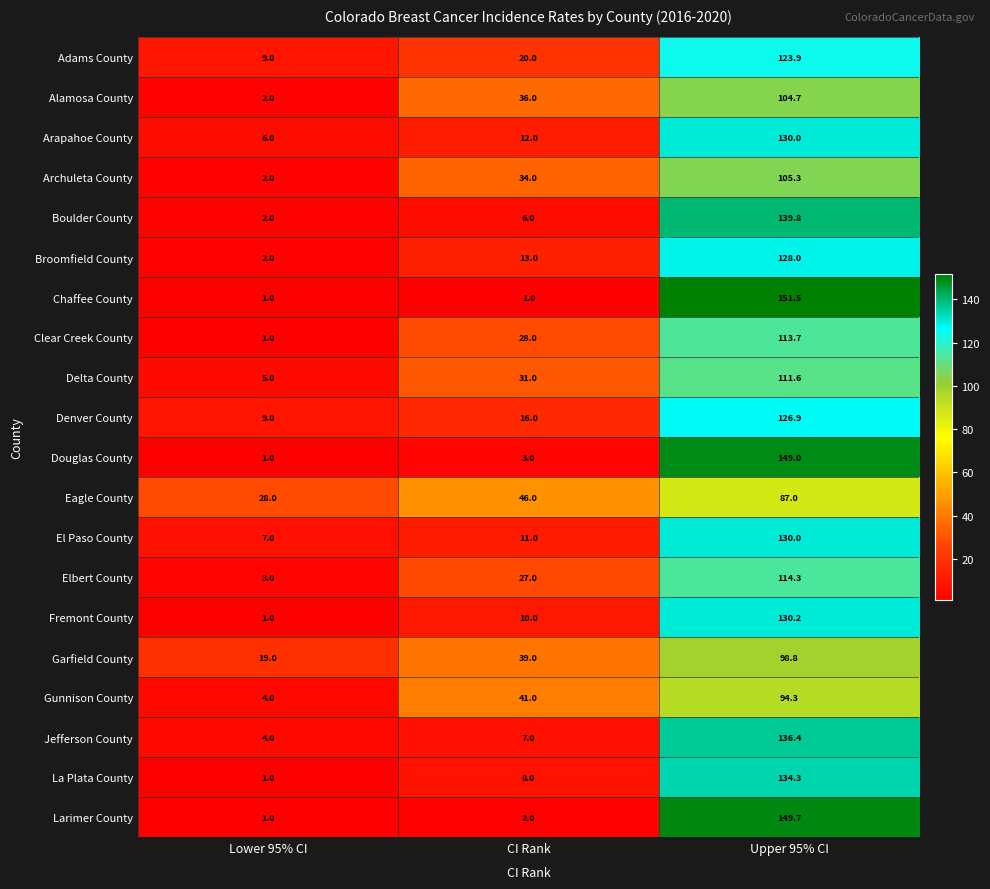

The Clear Creek County series shows 186.5 at Upper 95% CI. True or false?

False